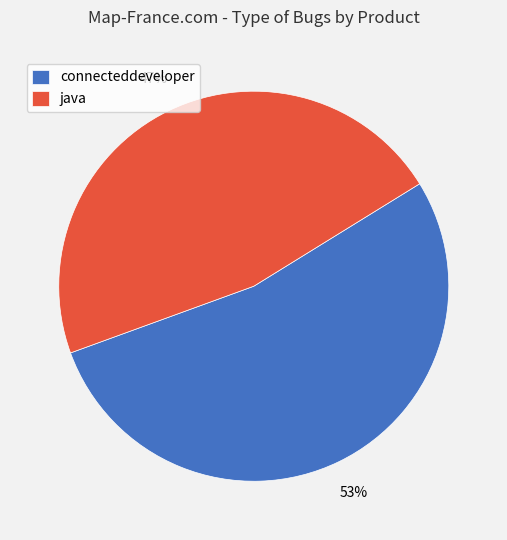

To the nearest percent, what is the combined percentage of connecteddeveloper and java?

100%